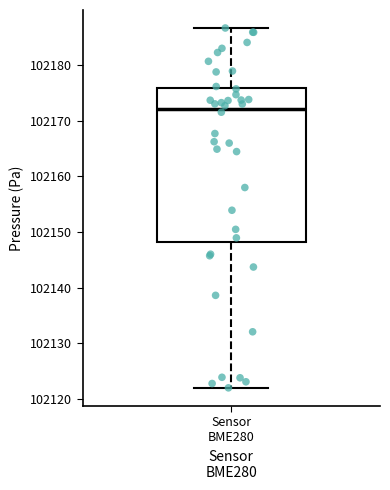

Where does the upper whisker of the box for Sensor BME280 end on the y-axis? The values are not printed on the chart, so give them approximately, as read against the axis.

102187